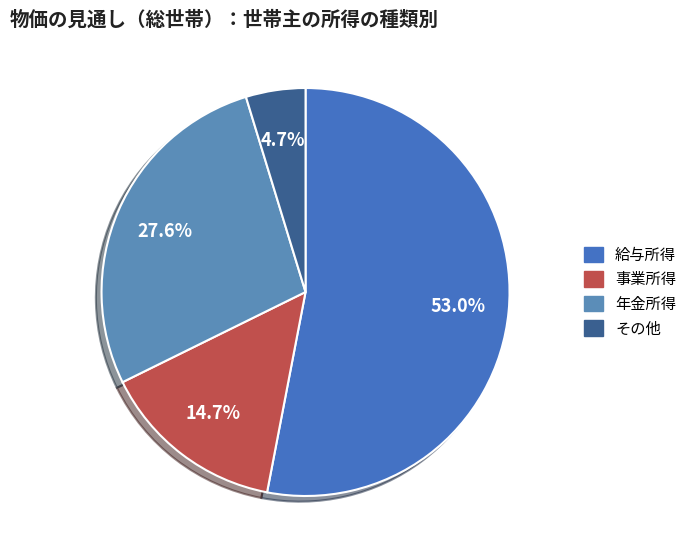

Rank the categories by value from lowest to highest.

その他, 事業所得, 年金所得, 給与所得